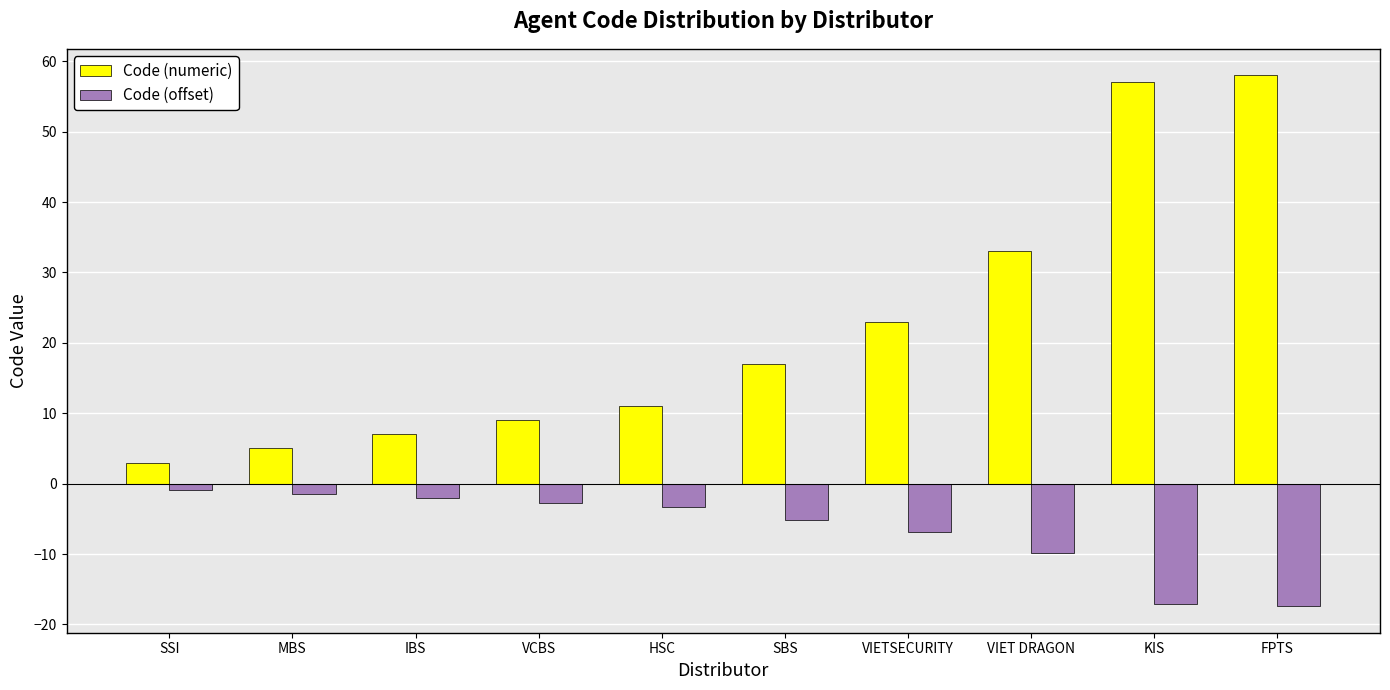

Are the bars grouped side by side (vs. stacked)?

Yes